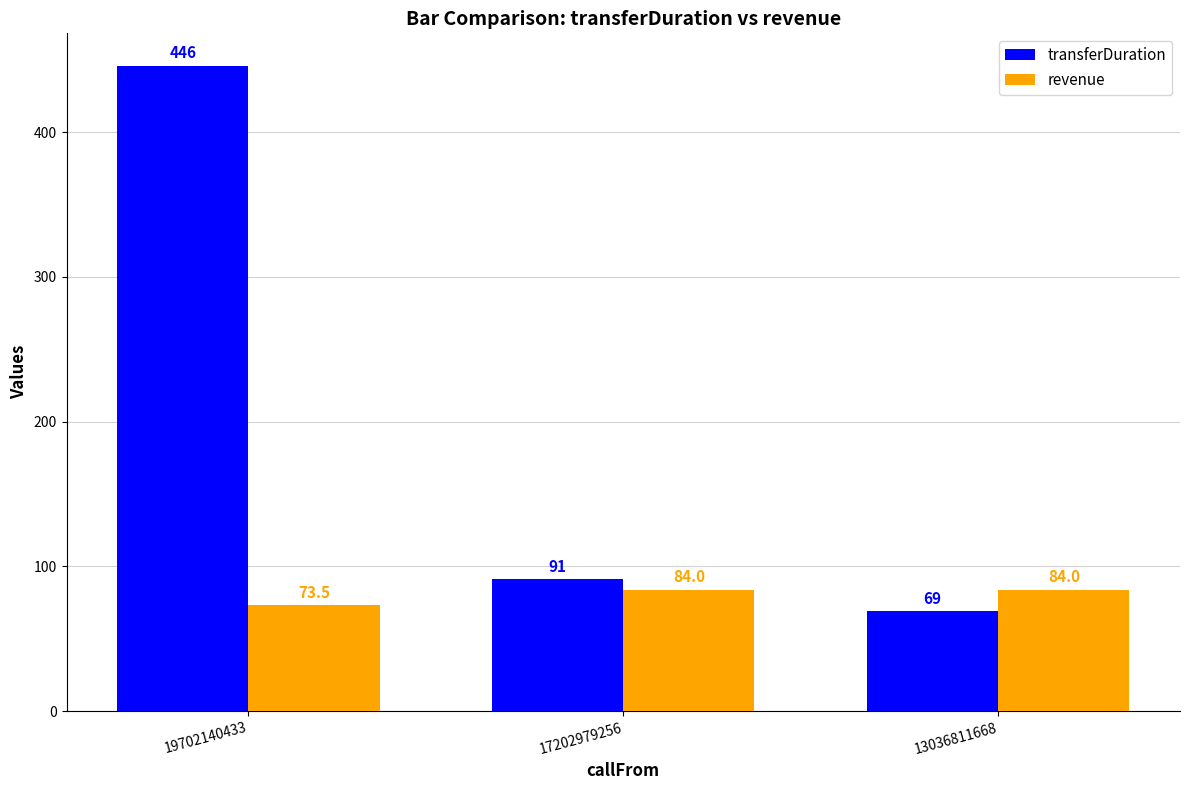

Rank the series at 17202979256 from highest to lowest value.

transferDuration, revenue